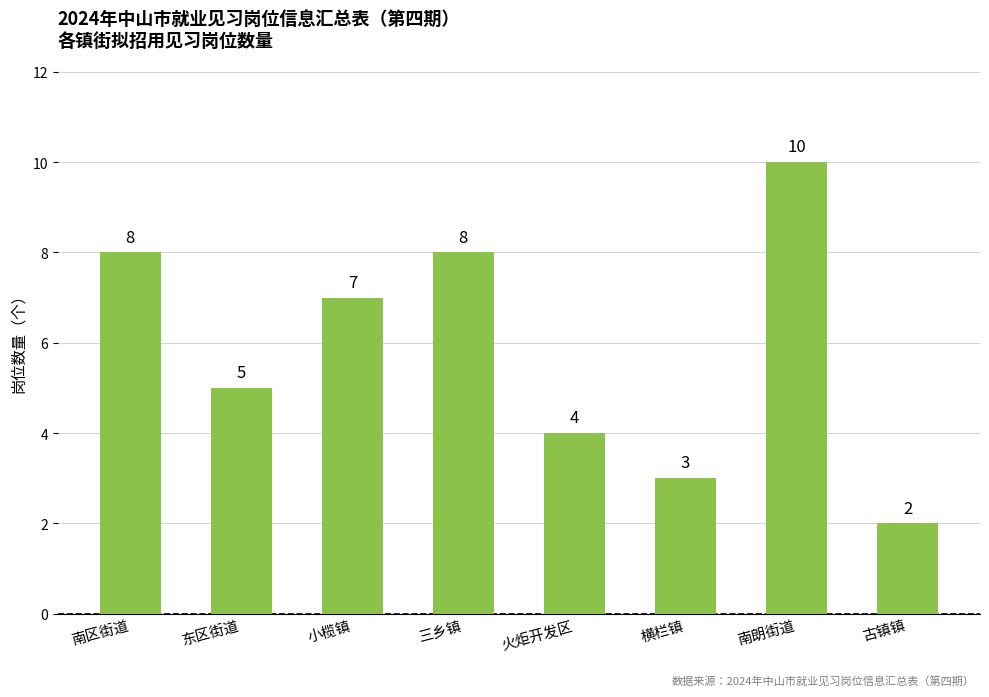

Between 古镇镇 and 南朗街道, which is larger?

南朗街道